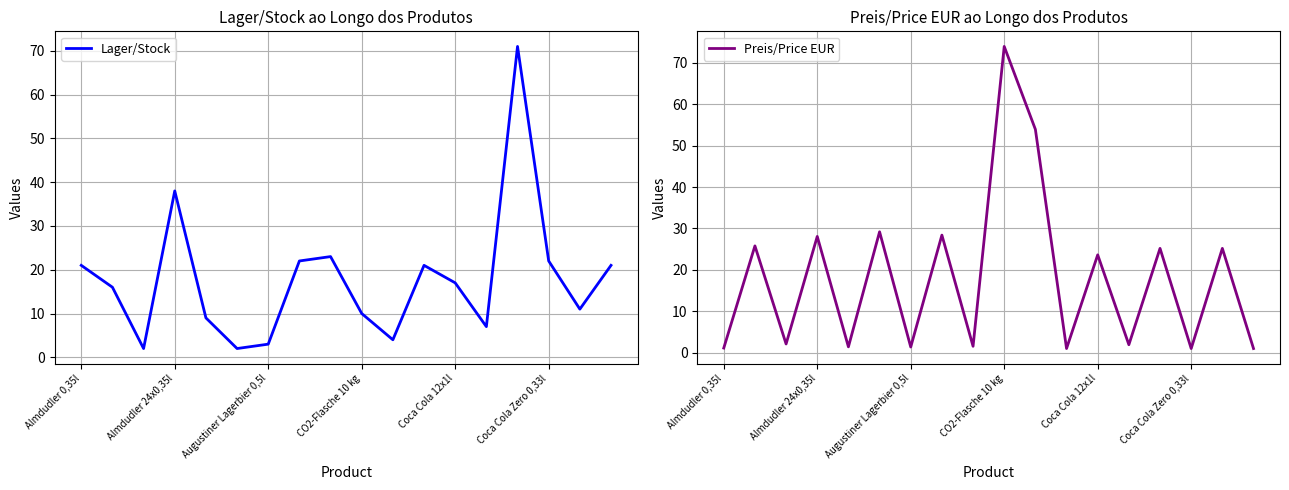

Does the chart have visible grid lines?

Yes